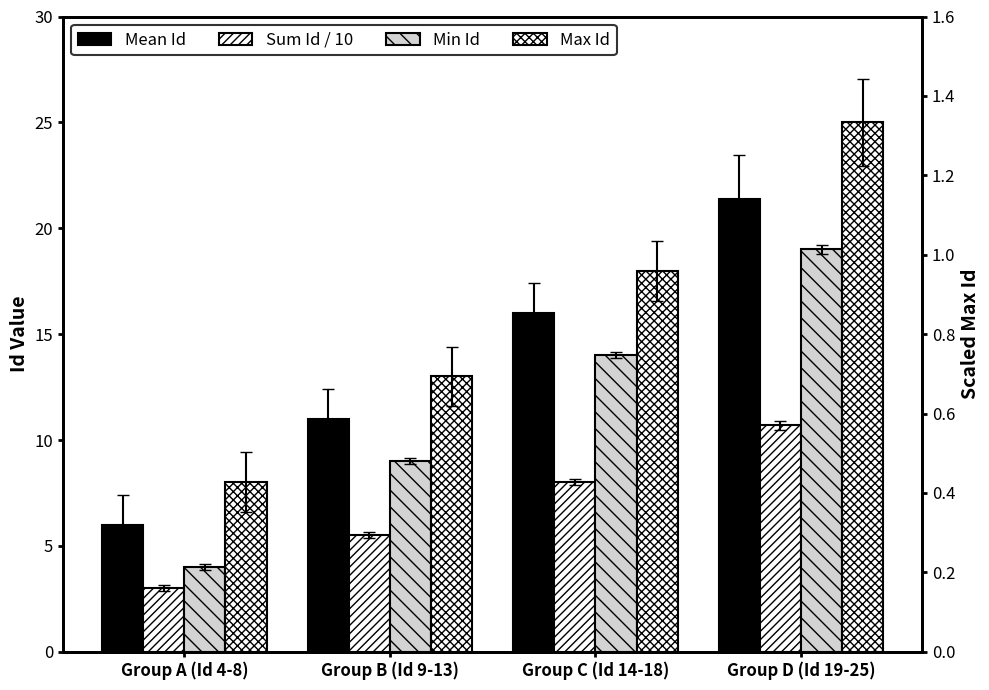

How many data points does each series have?

4